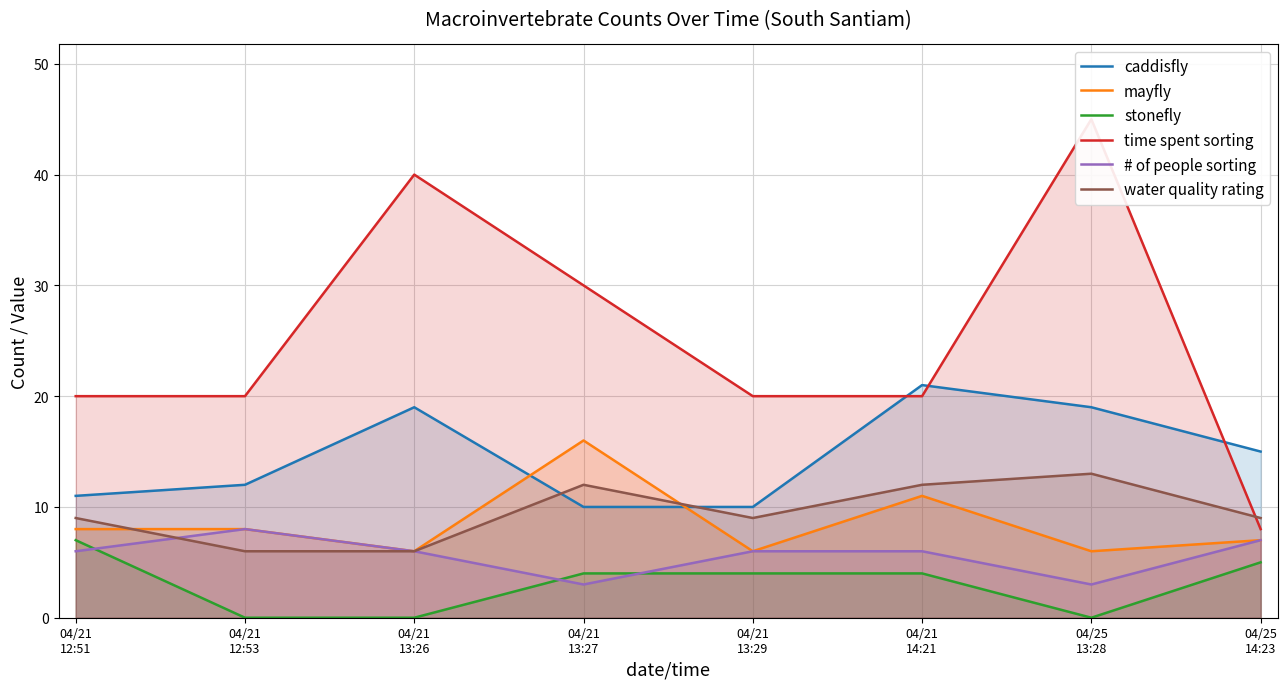

How many distinct data groups are displayed?

6